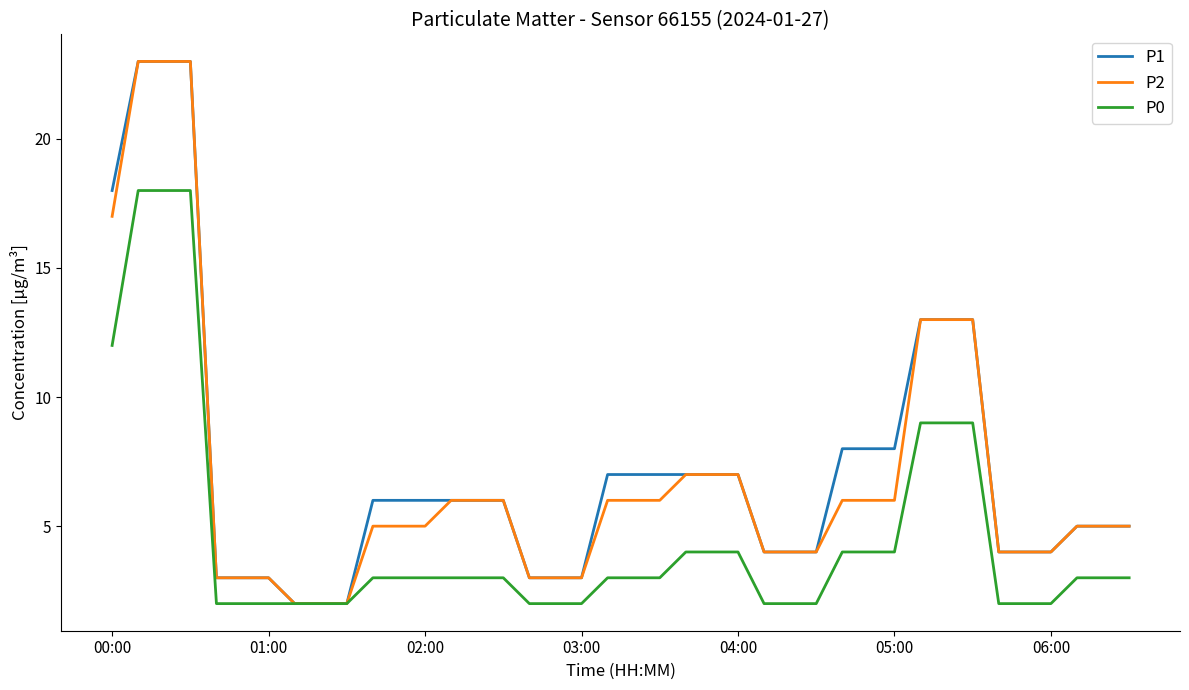

What is the maximum value shown in the chart?

23